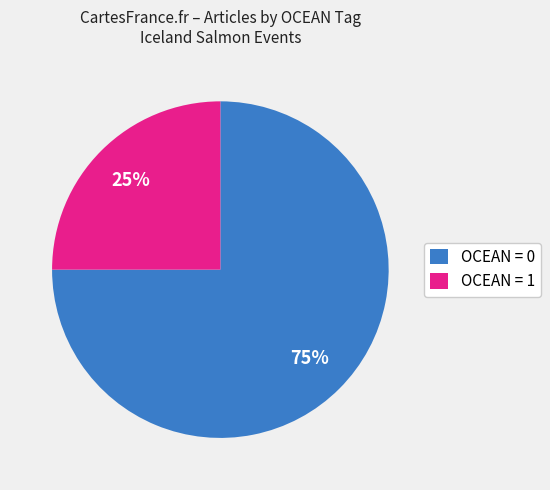

Rank the categories by value from lowest to highest.

OCEAN = 1, OCEAN = 0